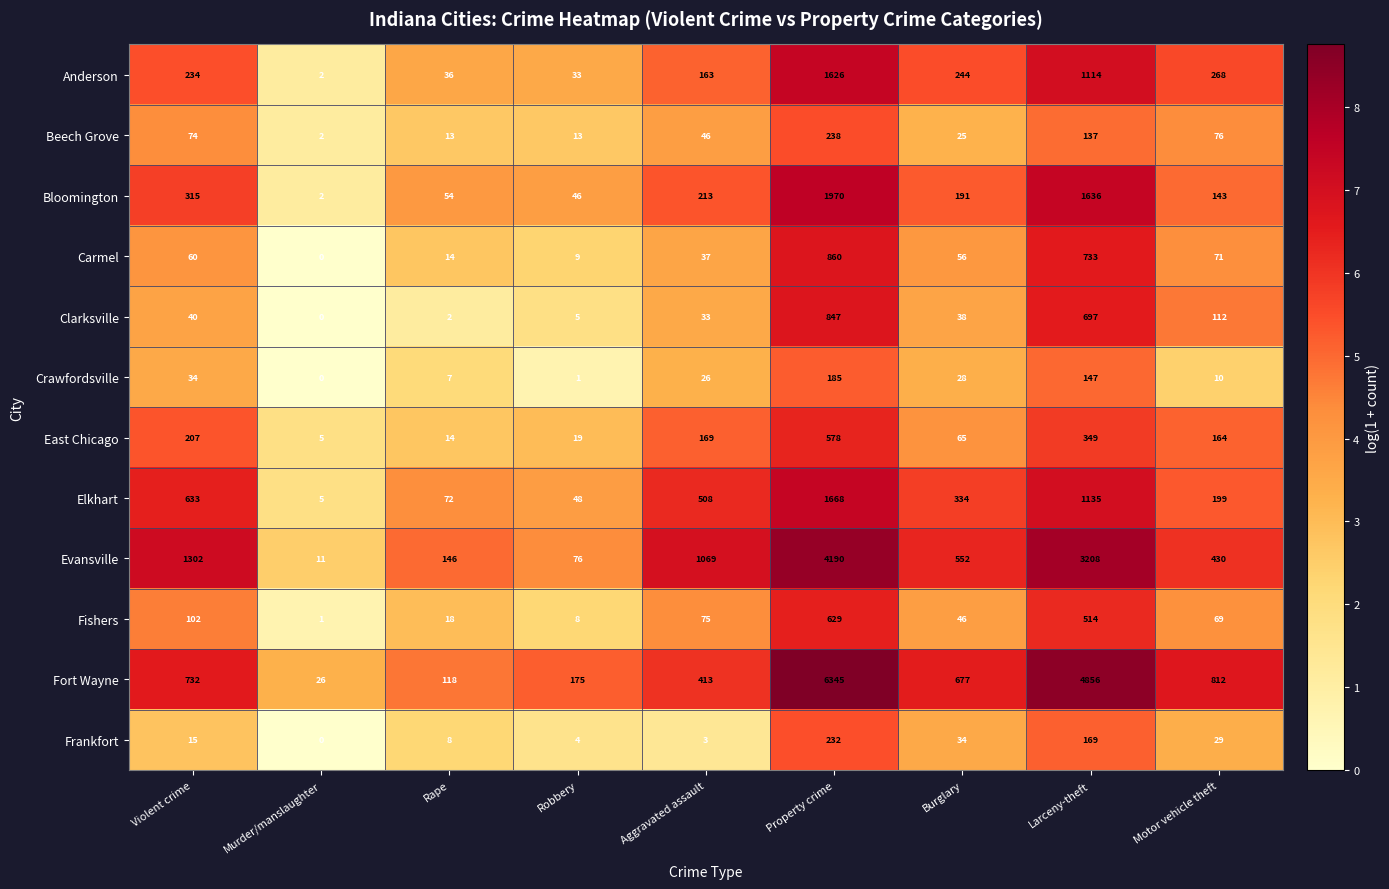

Count the number of categories in the chart.

9